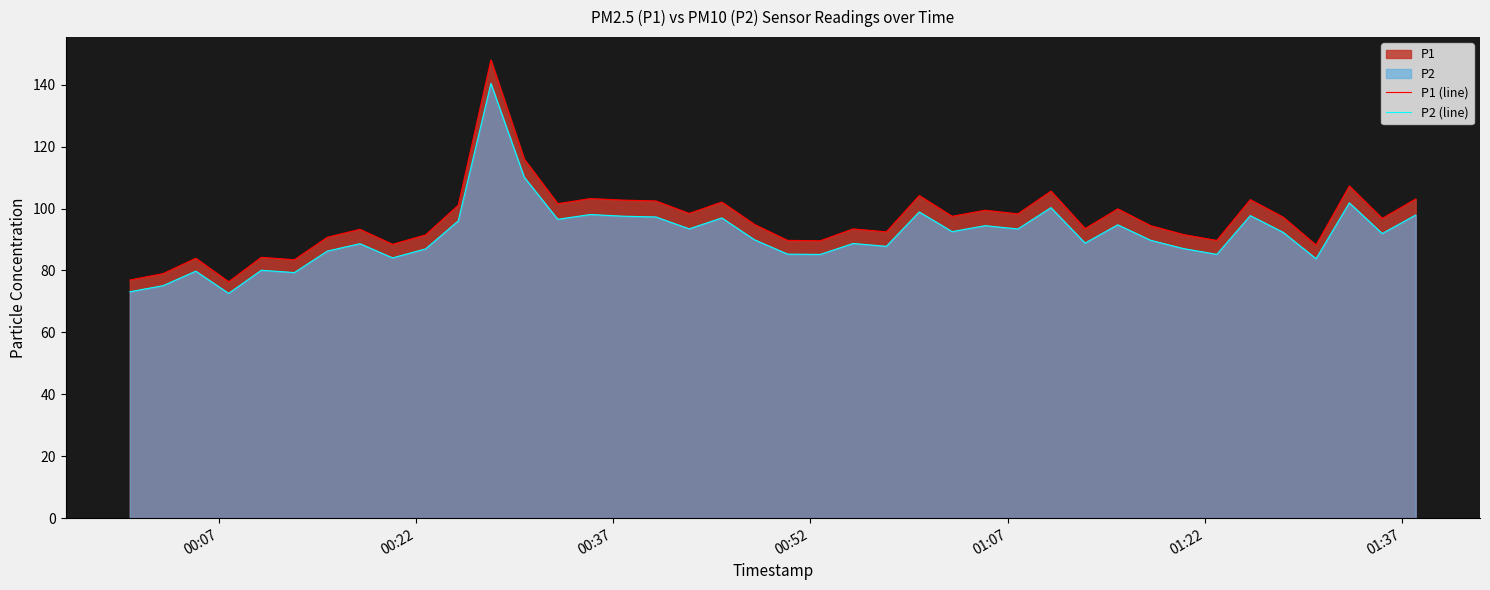

True or false: P2 (line) and P1 (line) cross at least once.

False